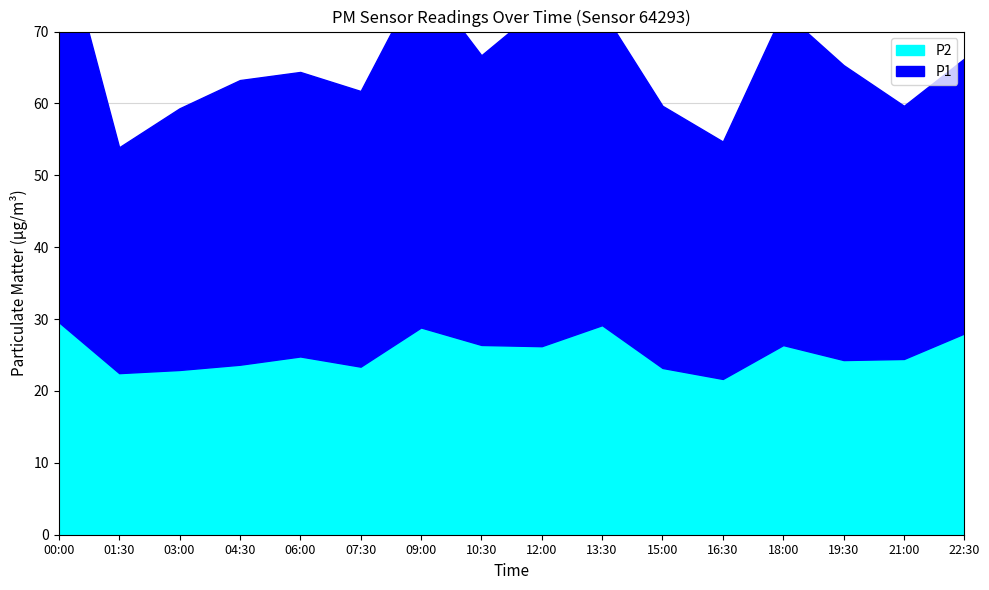

What is the label of the 12th point from the right?

06:00